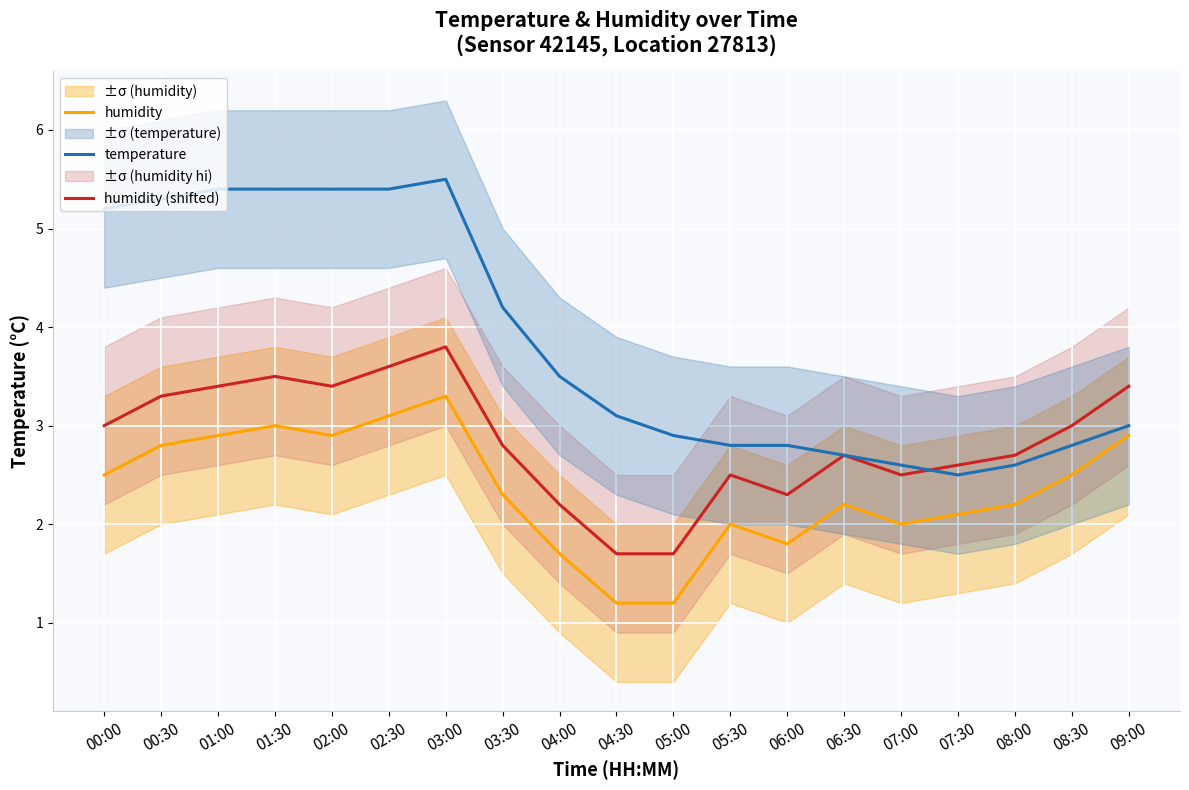

How many lines are shown in the chart?

3